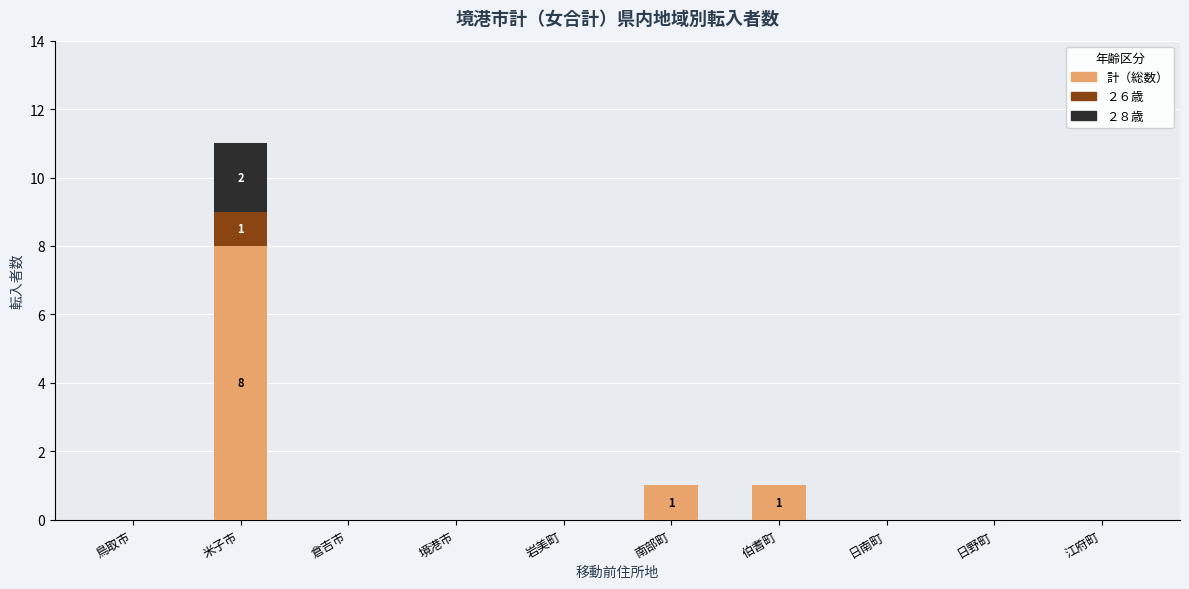

Reading left to right, list the values for the 計（総数） series.

鳥取市=0	米子市=8	倉吉市=0	境港市=0	岩美町=0	南部町=1	伯耆町=1	日南町=0	日野町=0	江府町=0